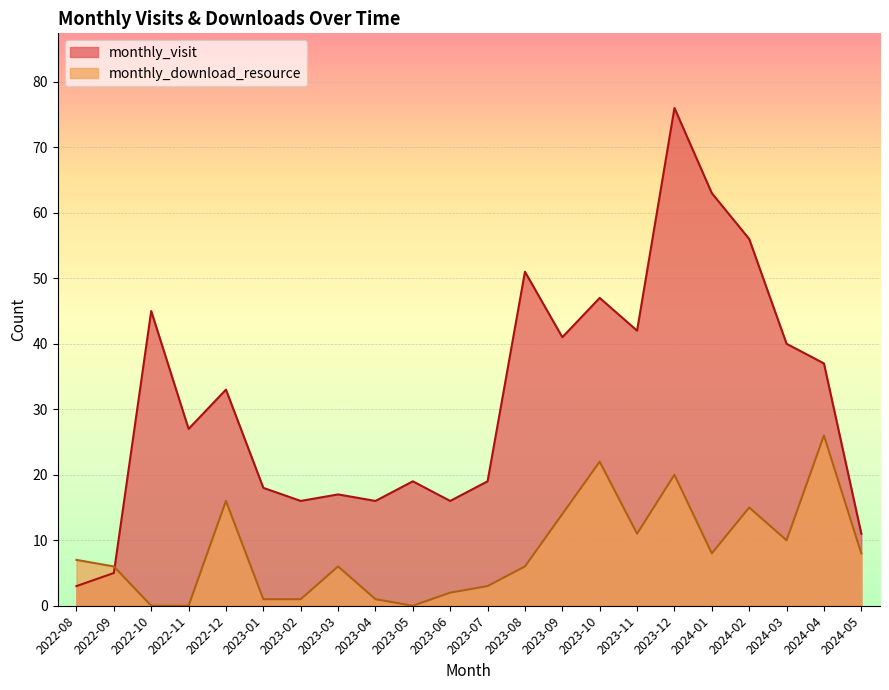

Rank the series by their maximum value, from lowest to highest.

monthly_download_resource, monthly_visit